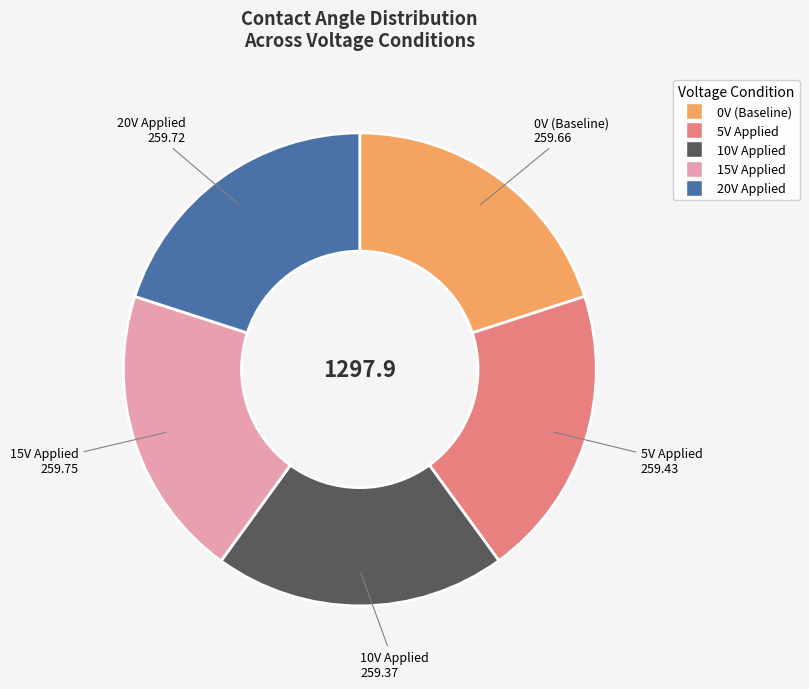

Does any single category account for the majority?

No